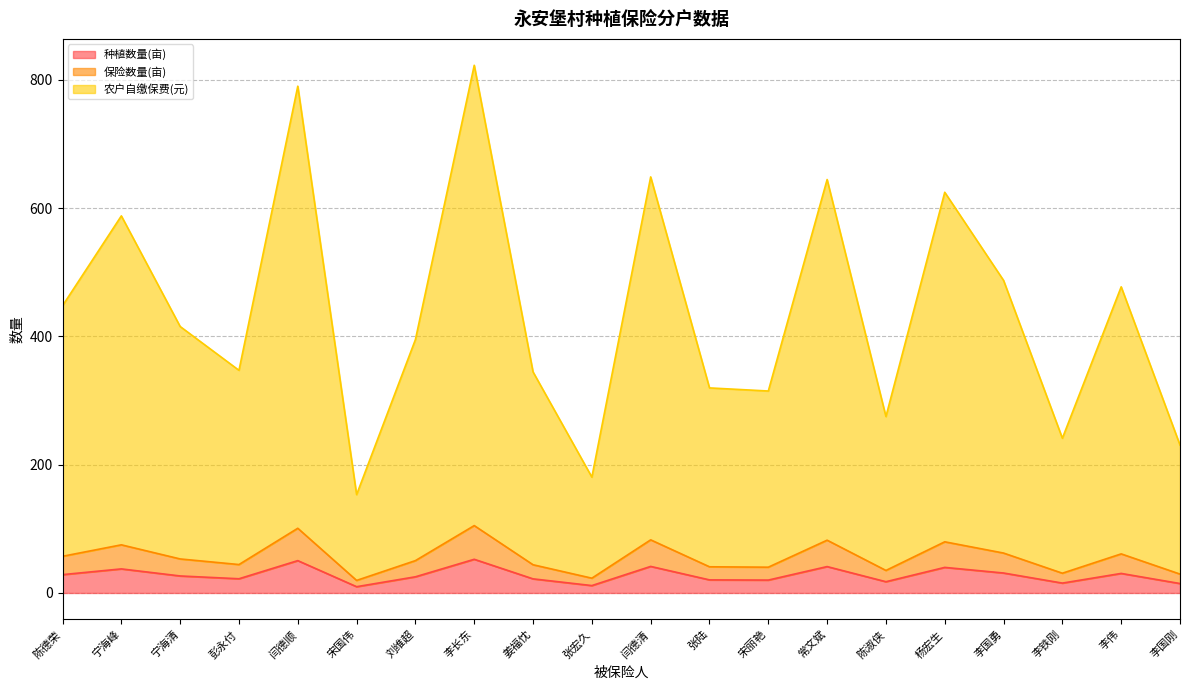

What is the value of the 种植数量(亩) point at the 16th from the left?

39.9